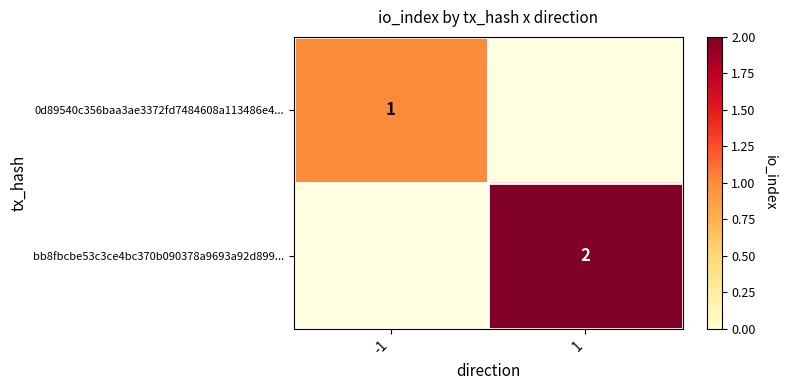

The value of bb8fbcbe53c3ce4bc370b090378a9693a92d899... at 1 is 2. True or false?

True